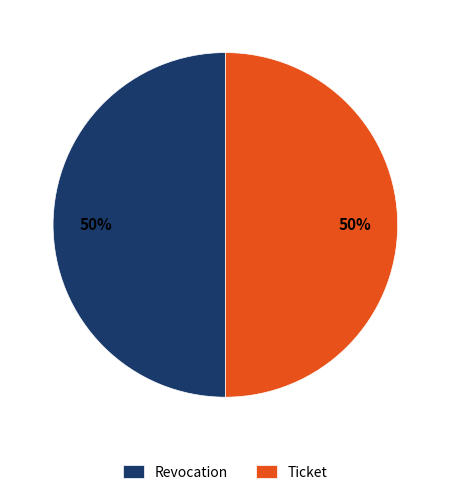

To the nearest percent, what is the combined percentage of Revocation and Ticket?

100%